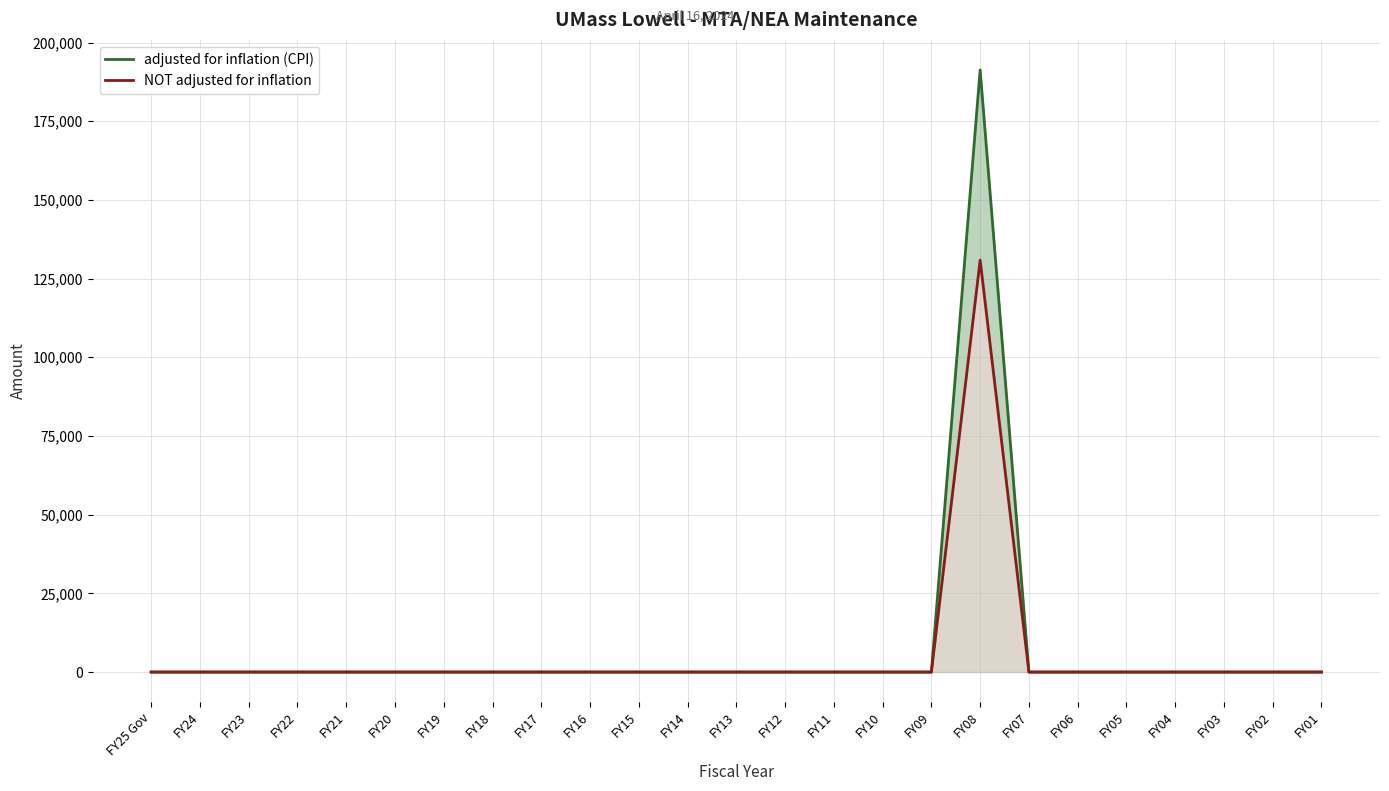

What is the sum of all NOT adjusted for inflation values?

130864